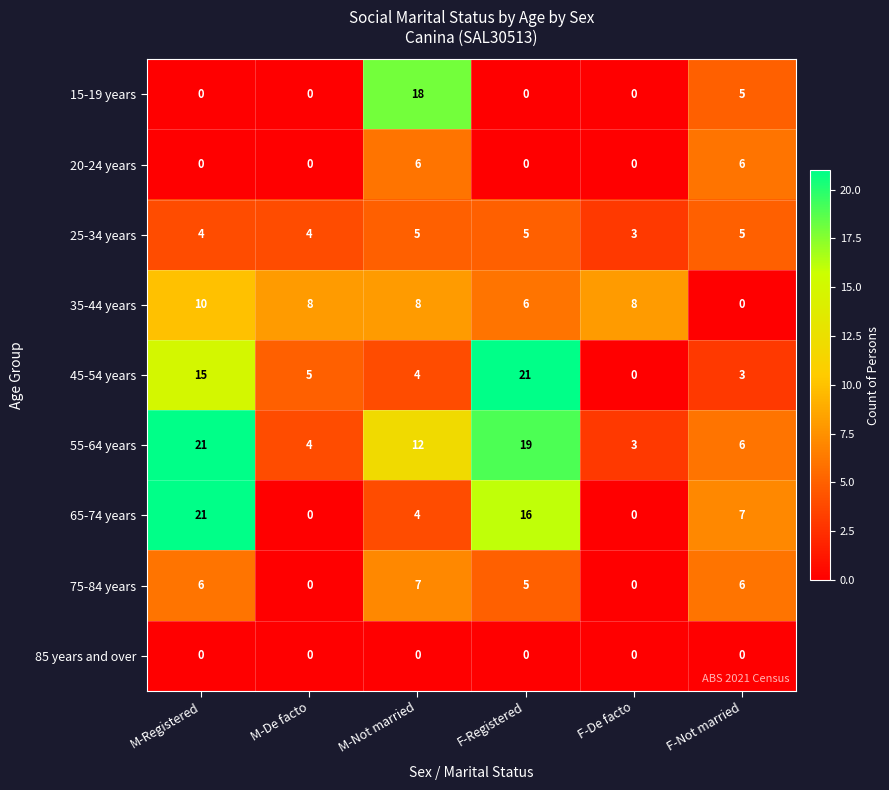

What value does the 45-54 years series have at M-Not married, to the nearest 5?

5